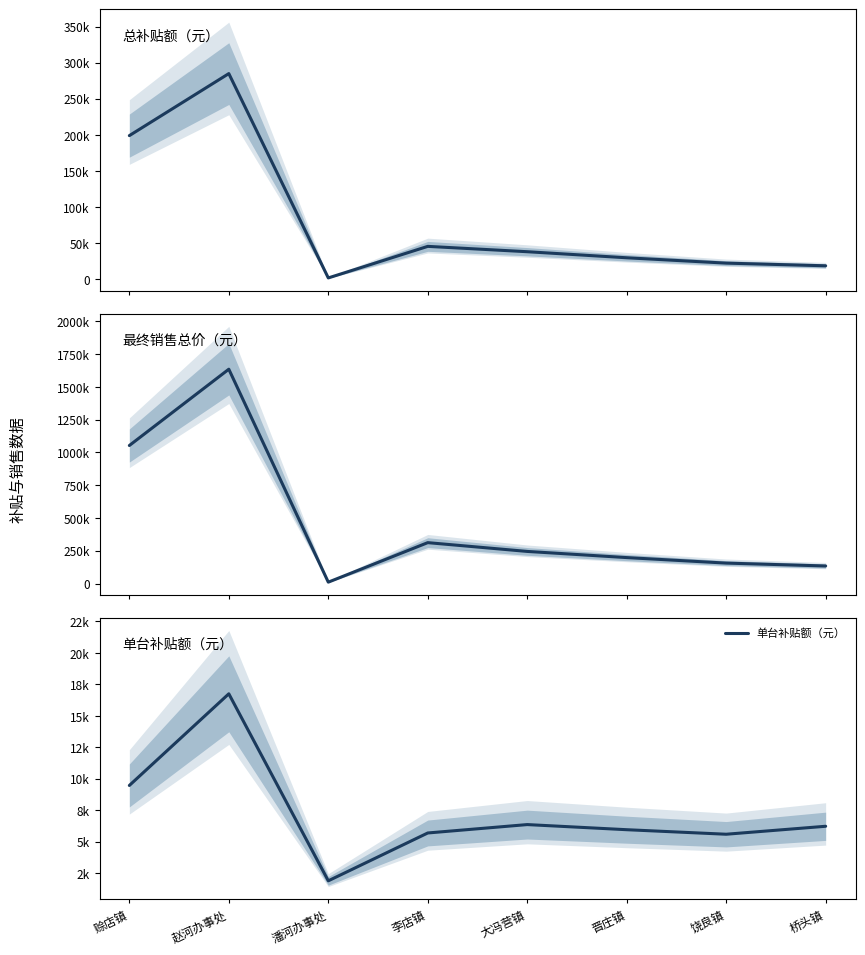

What is the difference between the maximum and minimum values in the 最终销售总价（元） series?

1624100